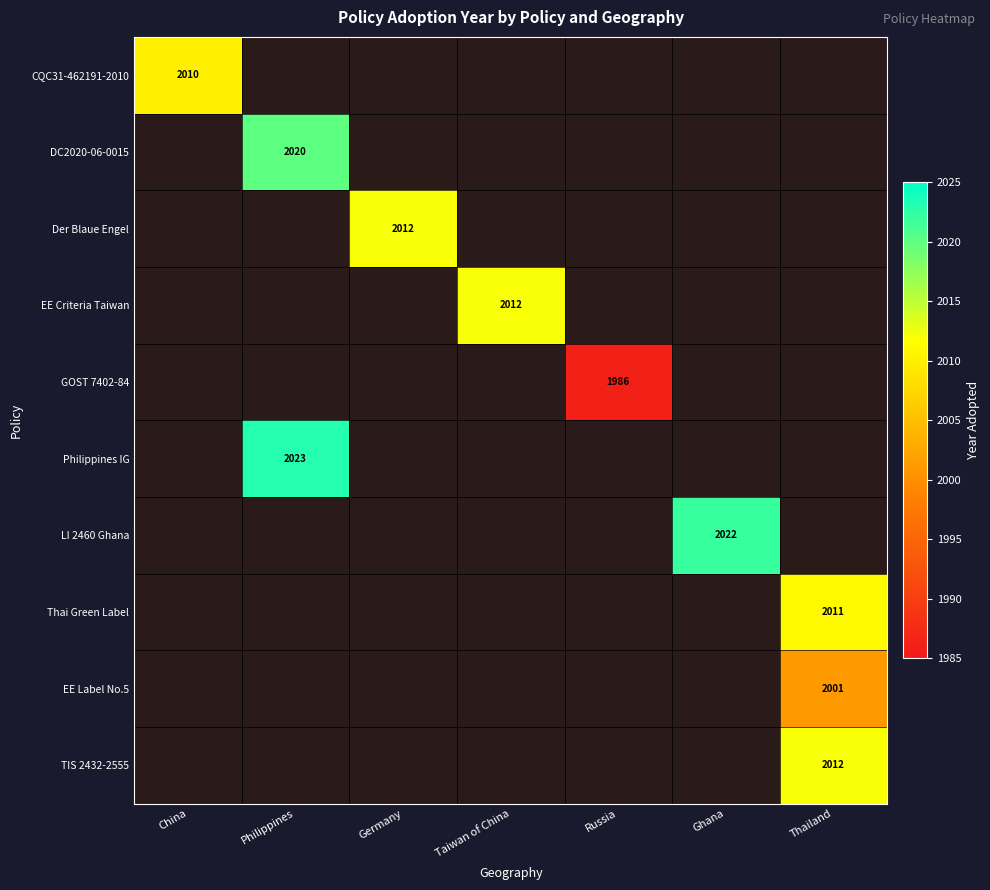

How many data points does each series have?

7